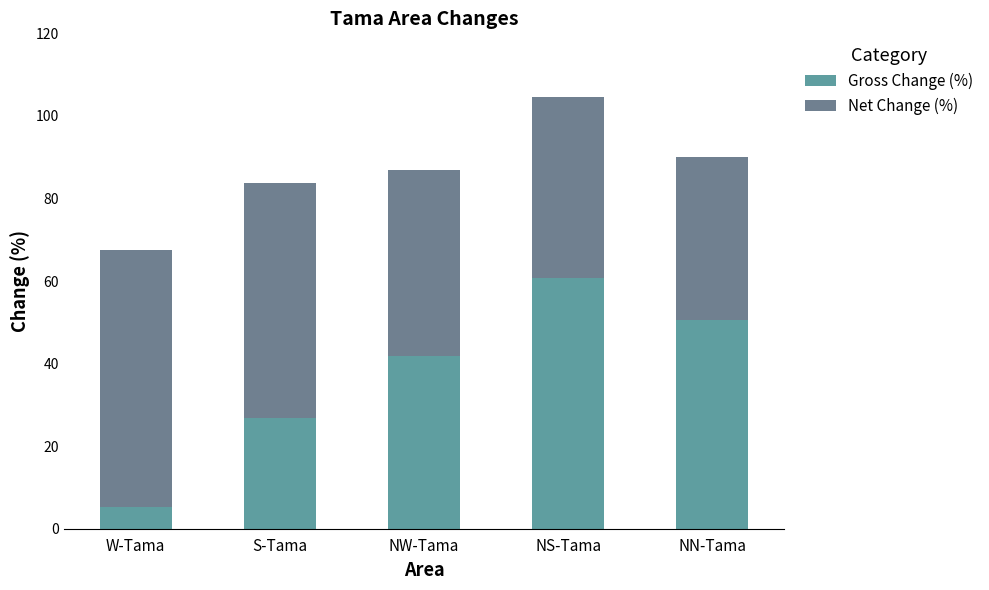

Where is Net Change (%) nearest to the value 50?

NW-Tama